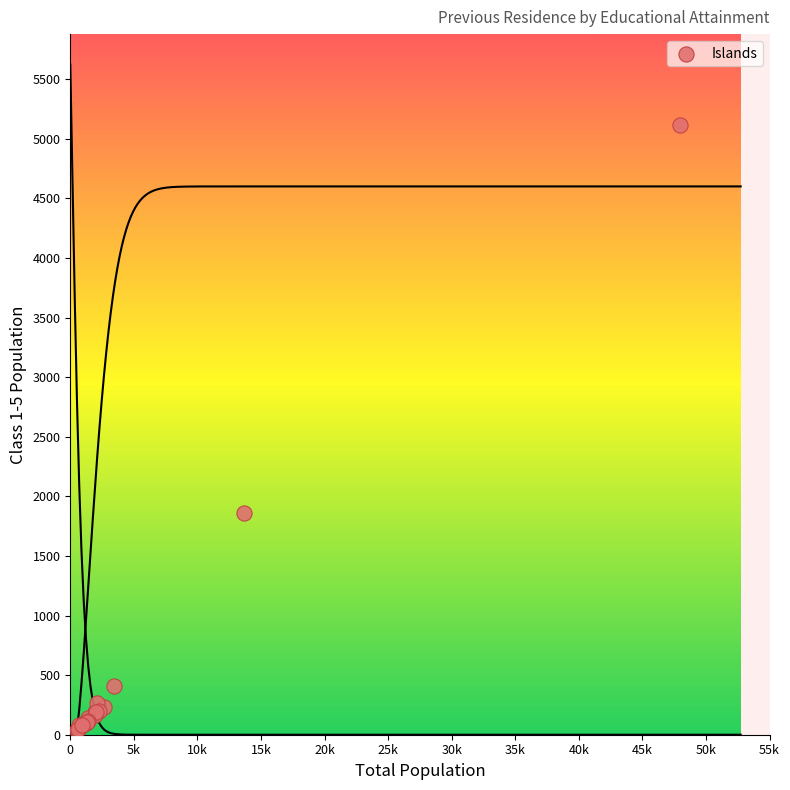

What Y value in the scatter plot is closest to 2576?

1863